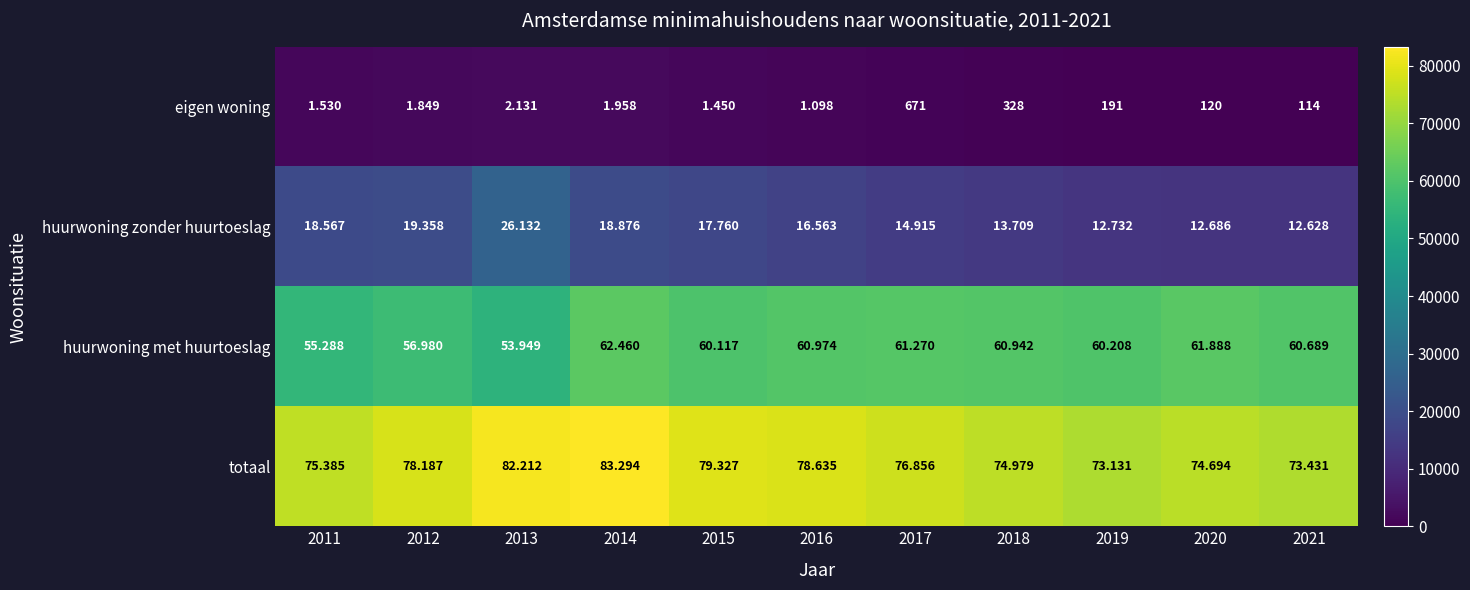

What is the total value across all series at 2018?

149958